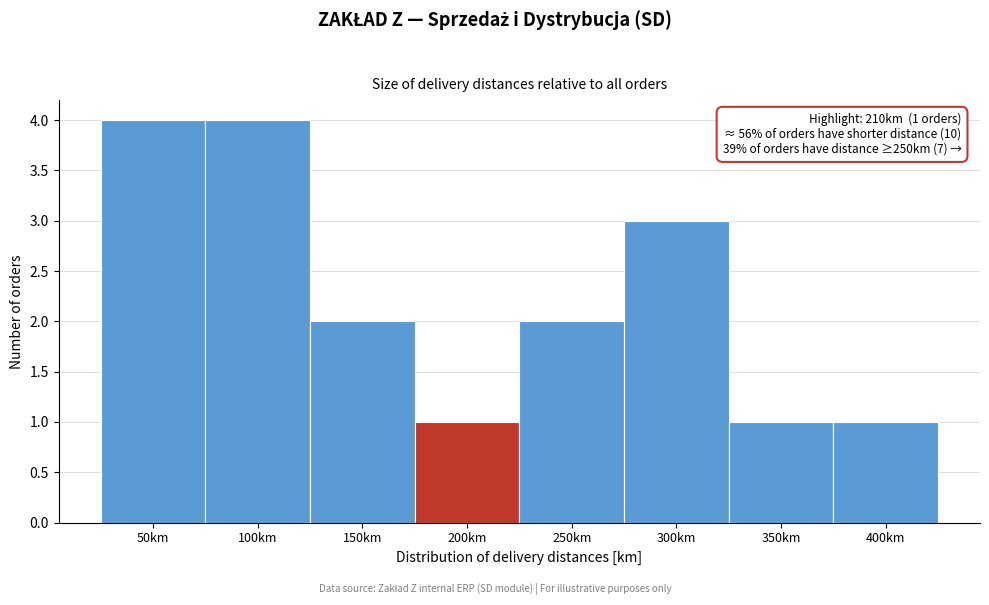

Reading right to left, what are all the values shown in this chart?

1	1	3	2	1	2	4	4